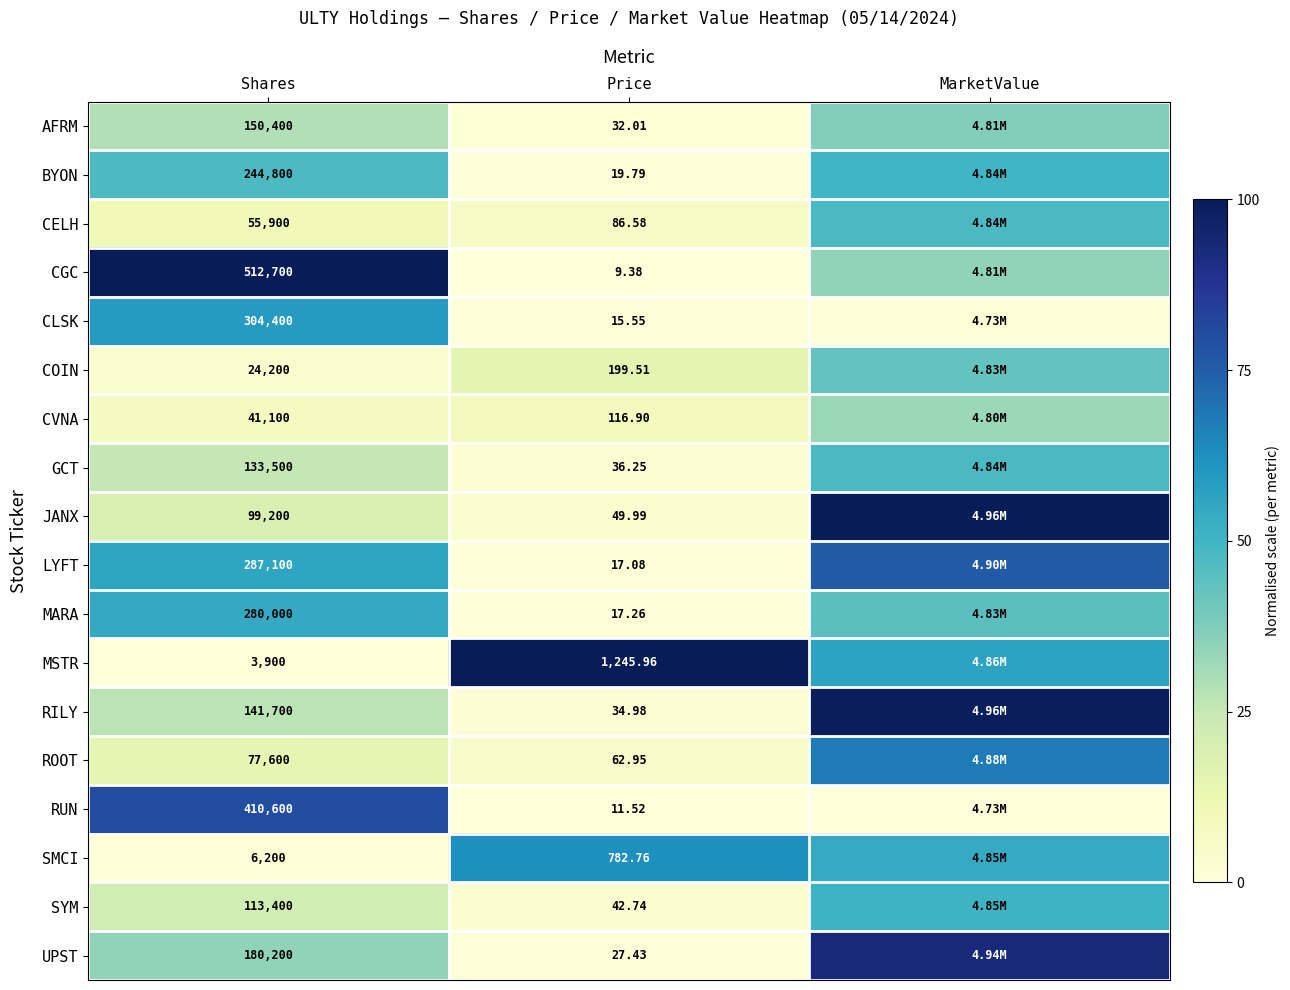

Rank the series at Price from highest to lowest value.

MSTR, SMCI, COIN, CVNA, CELH, ROOT, JANX, SYM, GCT, RILY, AFRM, UPST, BYON, MARA, LYFT, CLSK, RUN, CGC